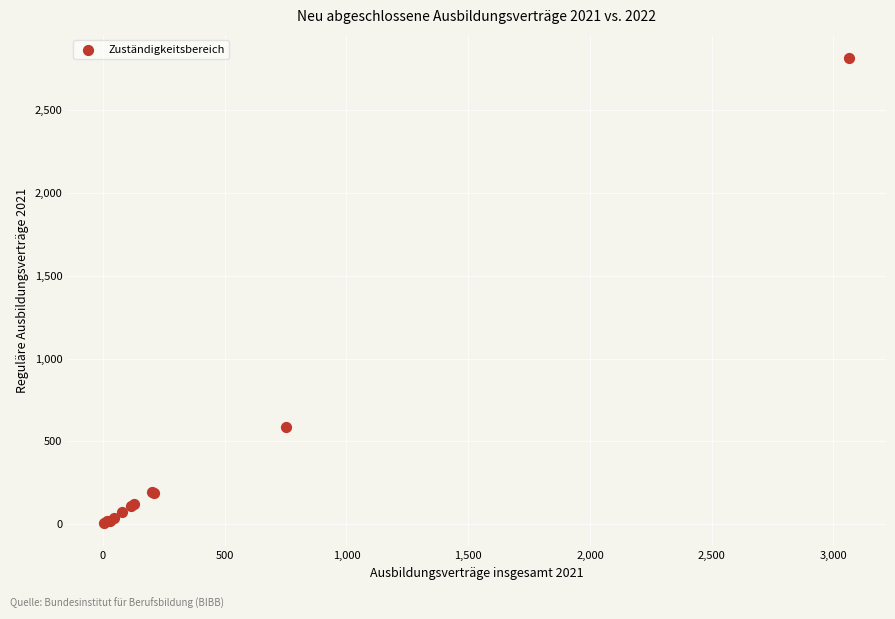

What Y value in the scatter plot is closest to 1410?

588